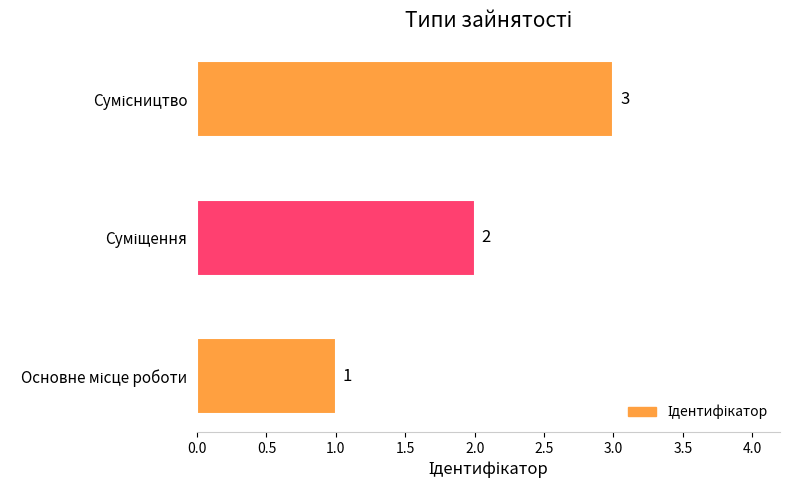

What is the sum of all values?

6